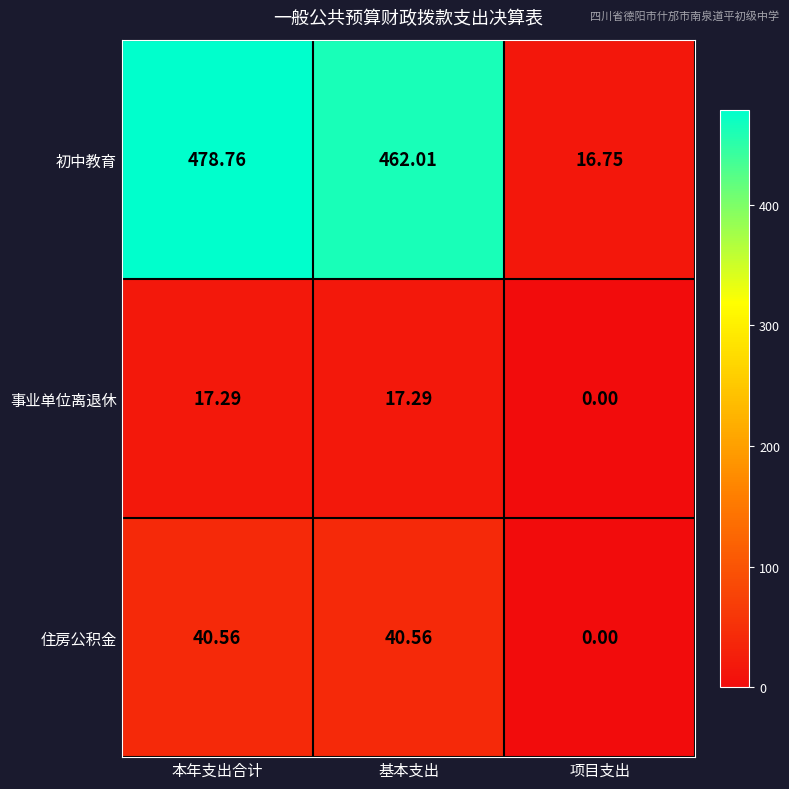

Which series changed the most between 基本支出 and 项目支出?

初中教育